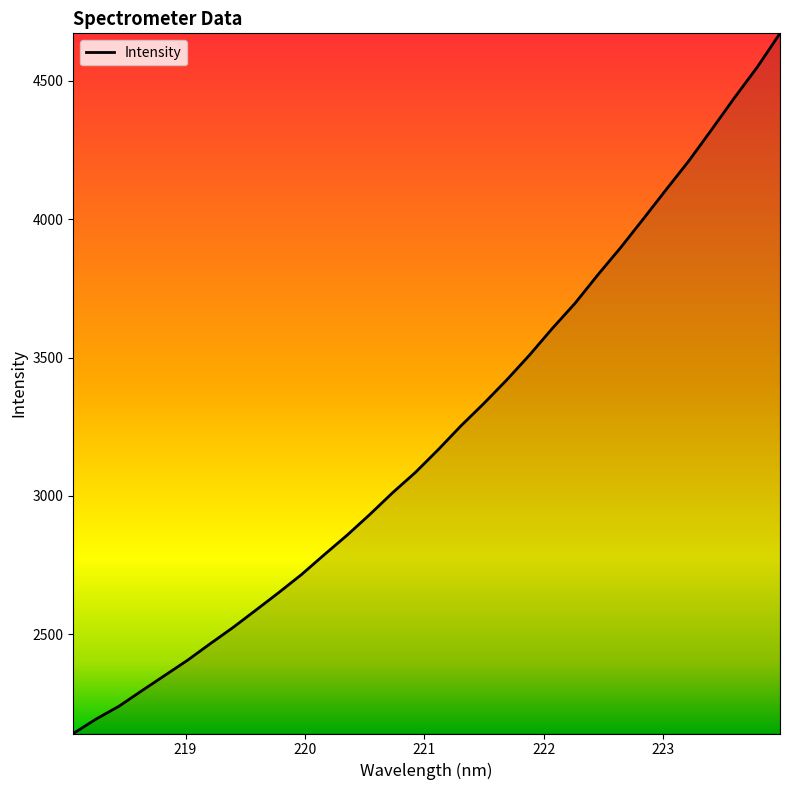

True or false: the data has more than 2 interior local peaks.

False